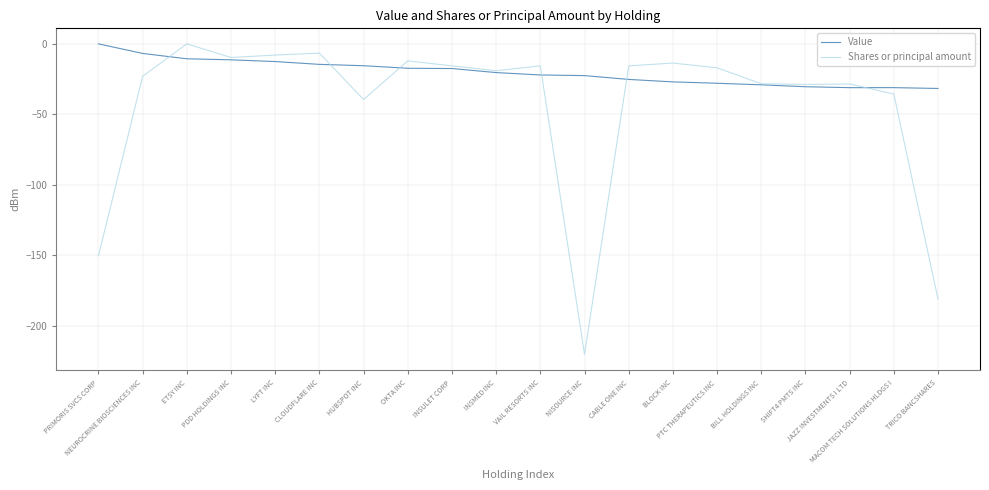

How many values in Shares or principal amount are above zero?

1